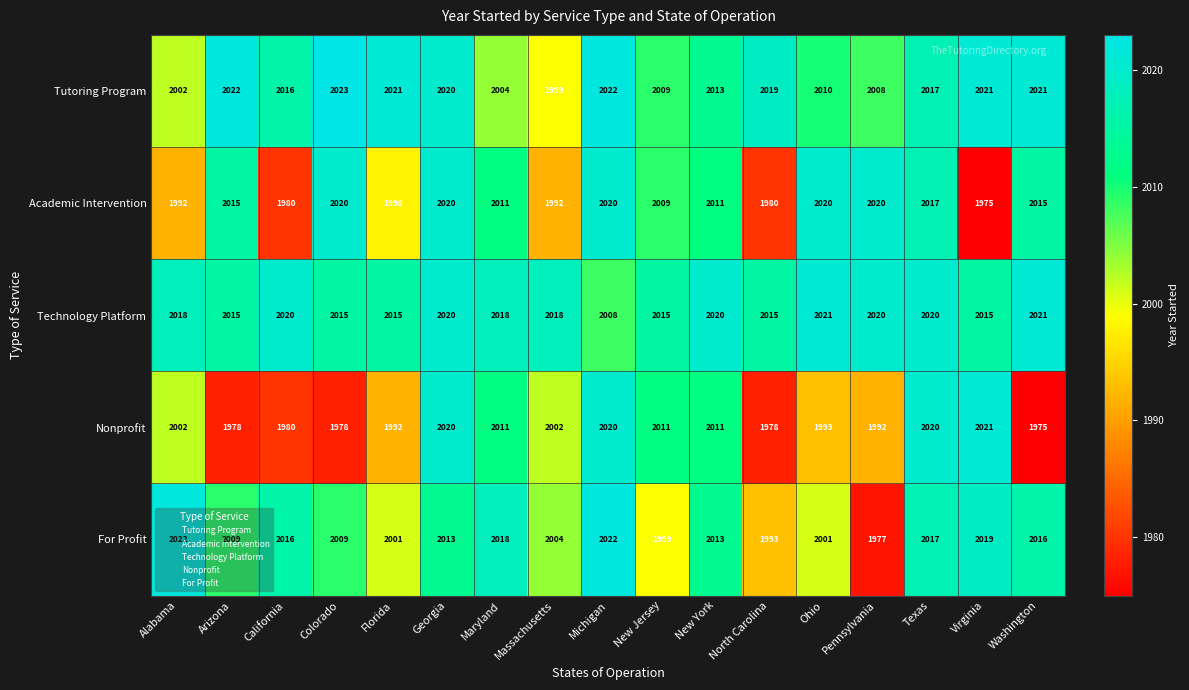

What is the sum of the Tutoring Program values at North Carolina and Georgia?

4039